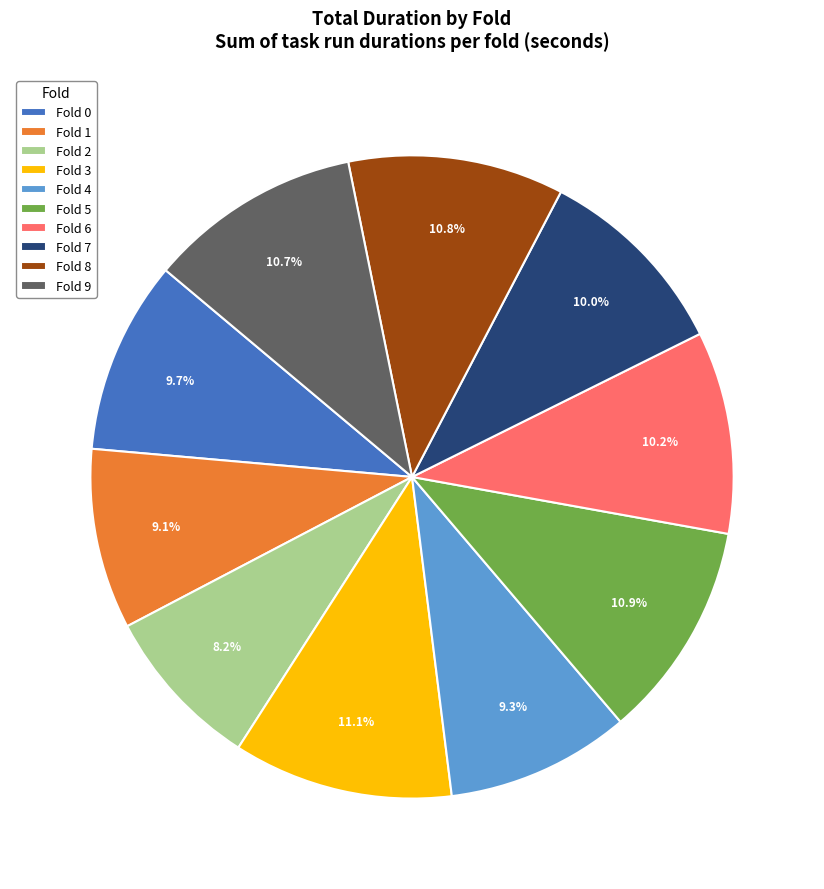

What is the smallest slice in the pie chart?

Fold 2